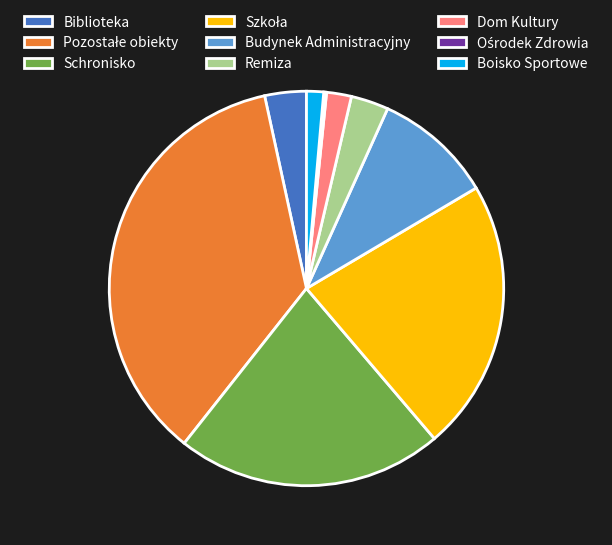

Approximately how many times larger is the value at Schronisko compared to Dom Kultury?

10.8